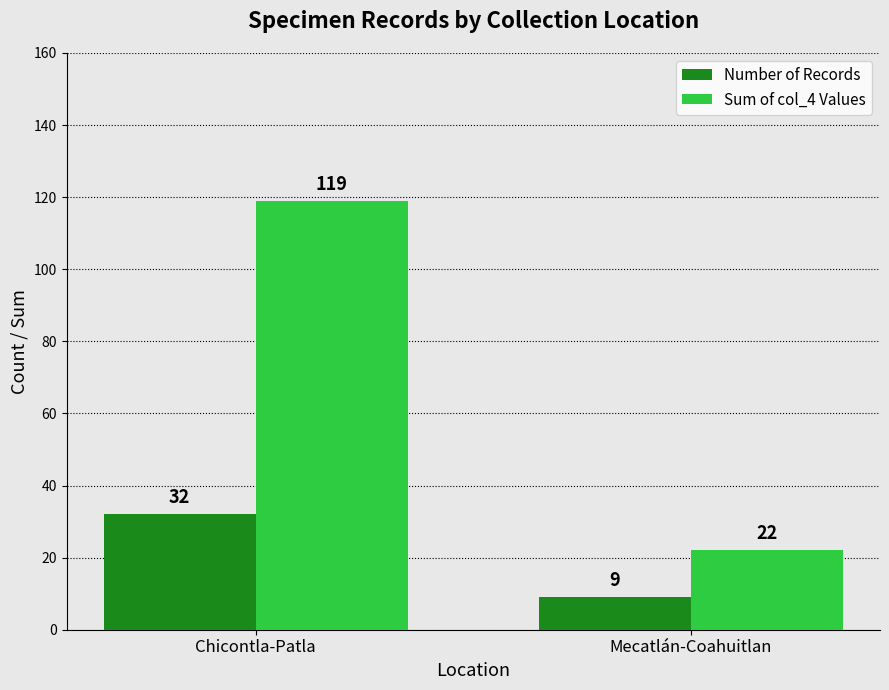

What is the sum of the Sum of col_4 Values values at Chicontla-Patla and Mecatlán-Coahuitlan?

141